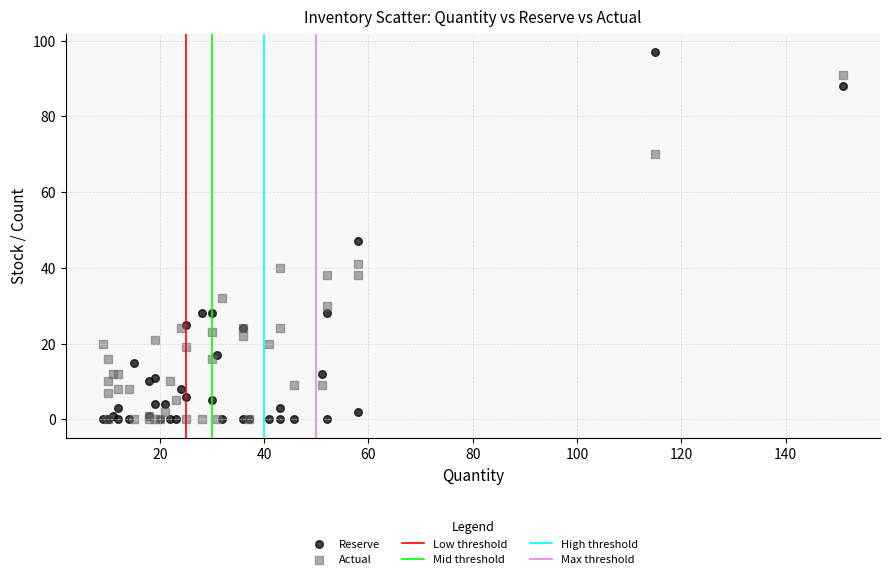

Which series contains the highest Y value?

Reserve